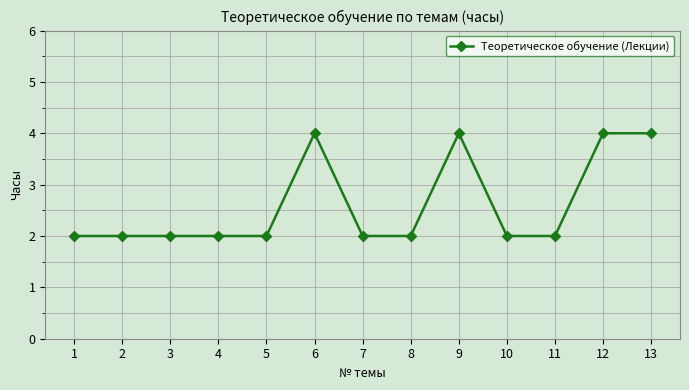

The chart shows a value of 2 at 7. True or false?

True